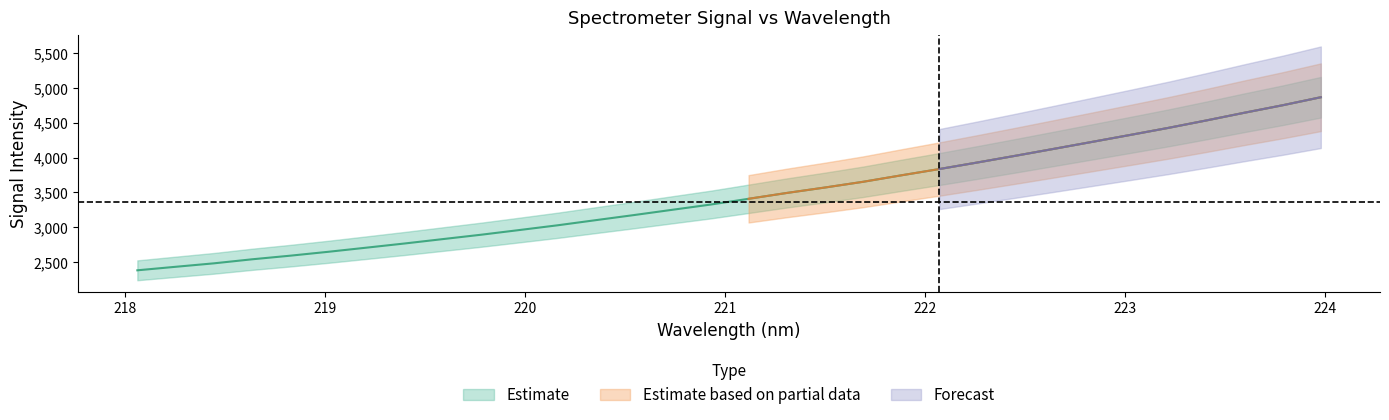

Reading left to right, list all the values displayed in this chart.

218.0596=2380.4	218.2508=2430.8	218.442=2480.5	218.6332=2538.6	218.8244=2590.7	219.0156=2646.9	219.2067=2706.3	219.3979=2766.5	219.589=2829.6	219.7801=2892.3	219.9712=2959.7	220.1623=3027.9	220.3533=3101.8	220.5444=3175.0	220.7354=3250.6	220.9264=3325.5	221.1174=3408.8	221.3083=3492.7	221.4993=3571.0	221.6902=3653.3	221.8812=3746.2	222.0721=3836.9	222.263=3931.4	222.4538=4028.2	222.6447=4127.2	222.8355=4226.9	223.0264=4327.1	223.2172=4428.6	223.408=4536.0	223.5987=4647.0	223.7895=4754.4	223.9802=4869.5